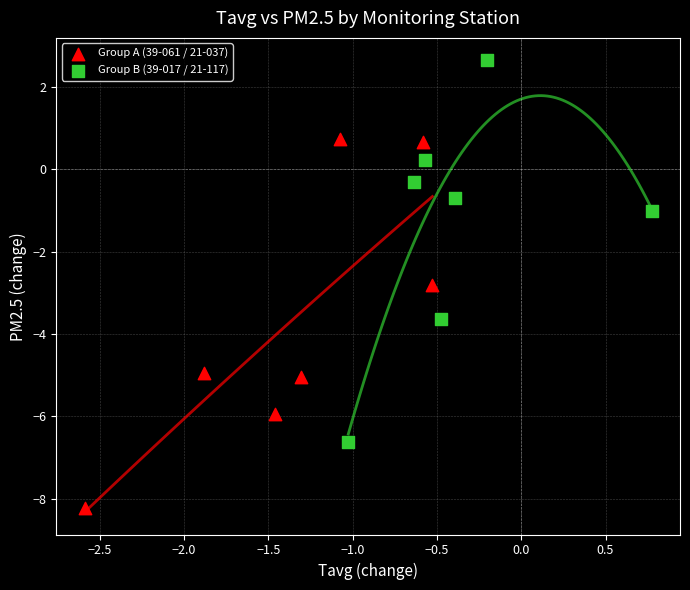

What are all the series names shown in the legend?

Group A (39-061 / 21-037), Group B (39-017 / 21-117)